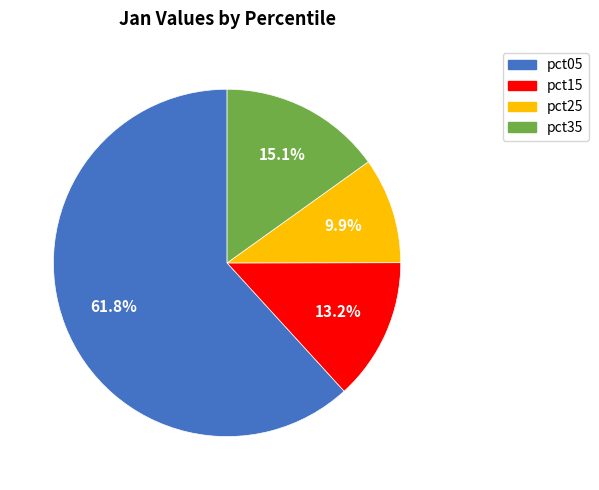

Is there any slice that represents more than half of the pie?

Yes